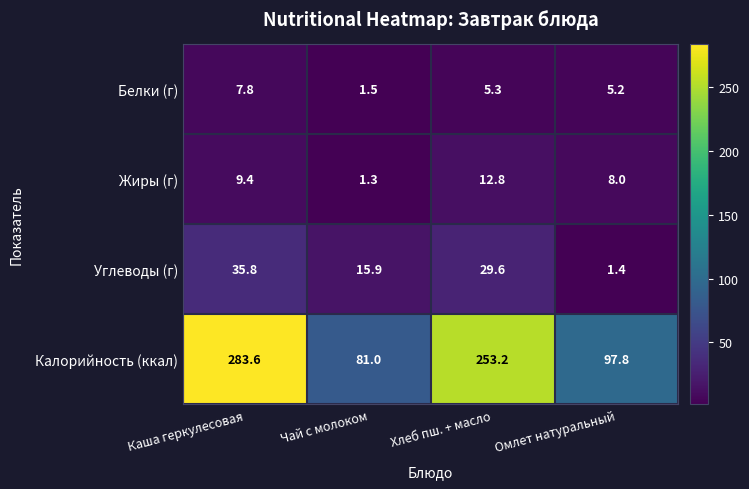

What is the total value across all series at Омлет натуральный?

112.4